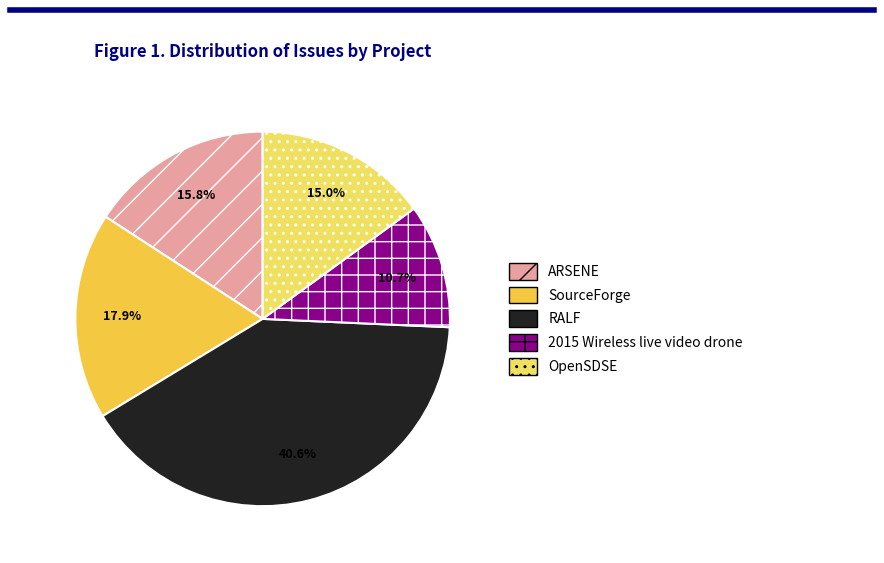

The SourceForge slice represents 27% of the pie. True or false?

False